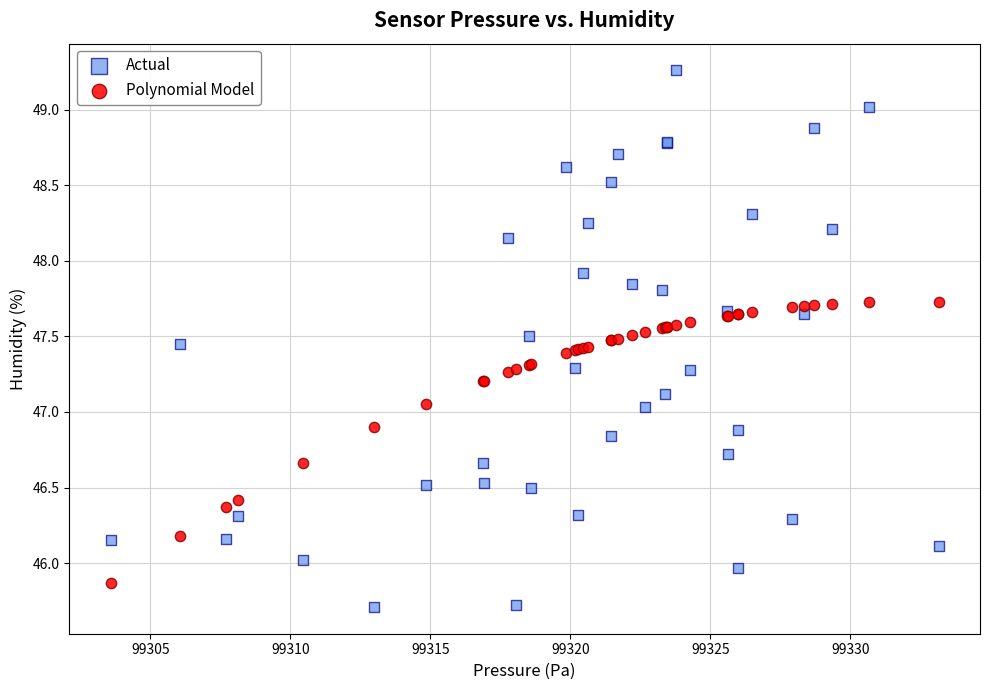

Which series has the widest spread of Y values?

Actual